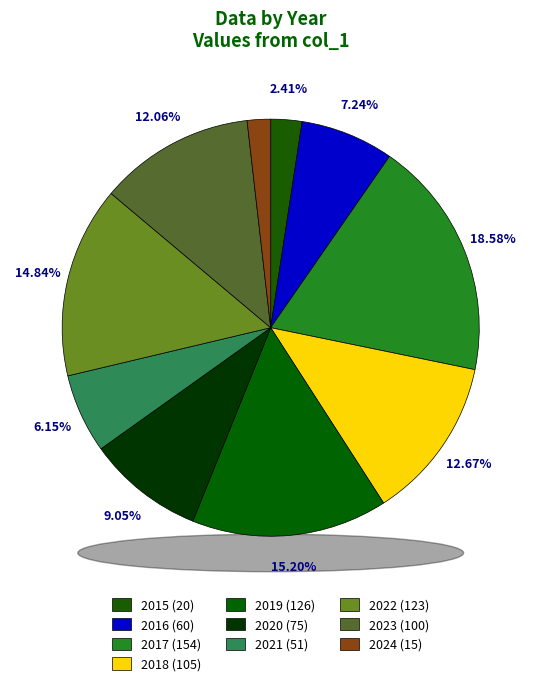

Which category has the biggest portion of the pie?

2017